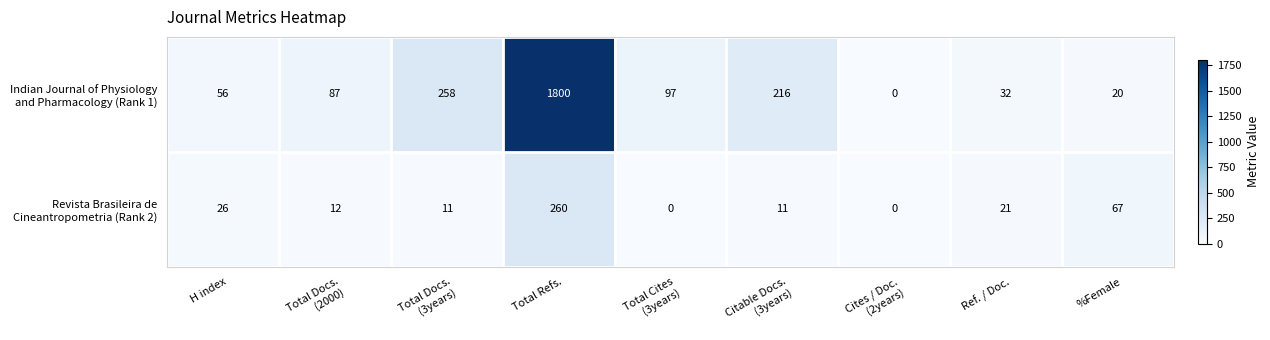

What is the total value across all series at Ref. / Doc.?

53